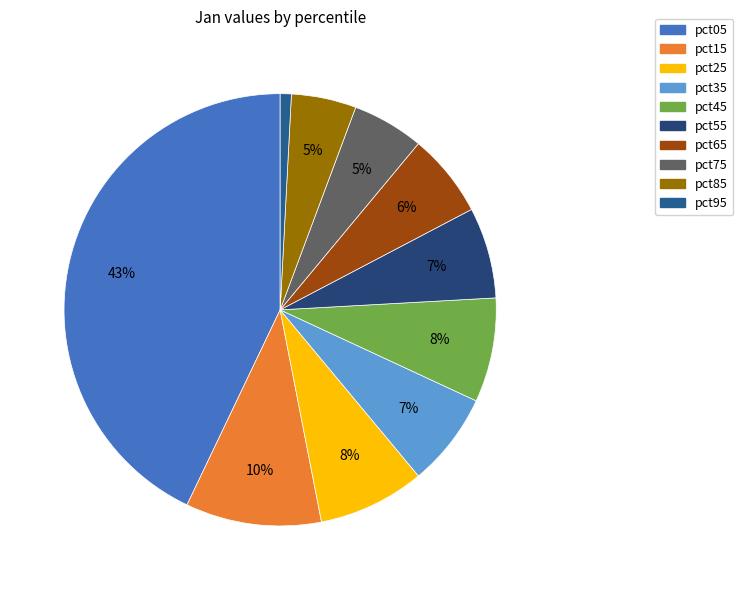

How many slices are in this pie chart?

10